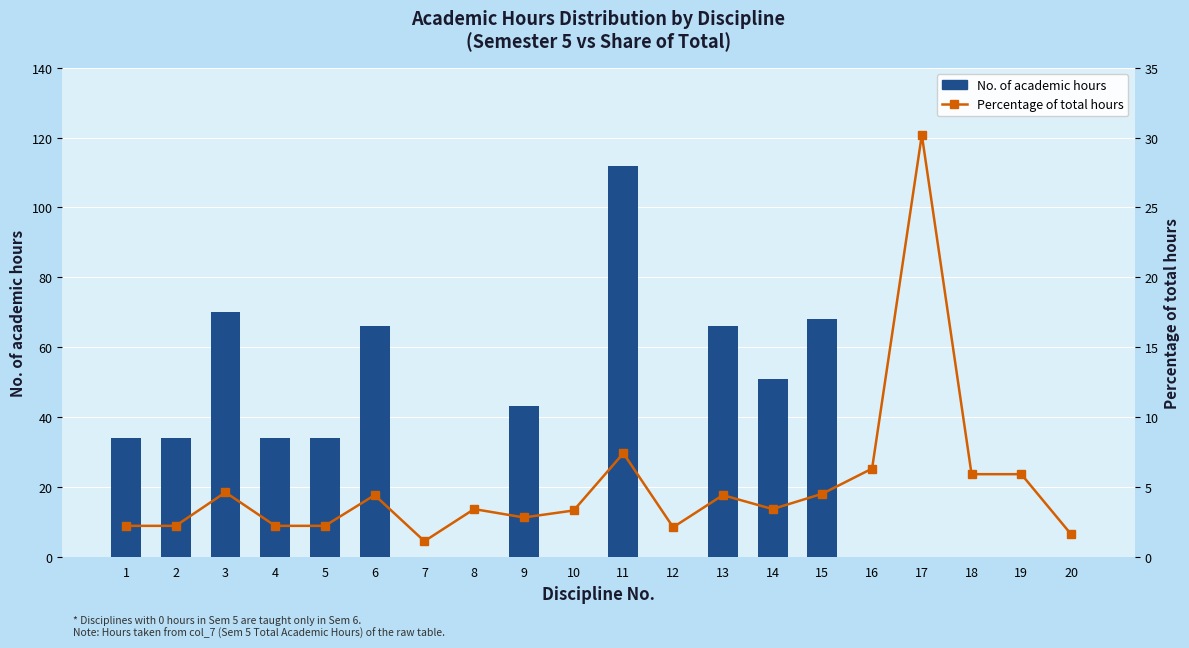

List the series in order of their overall mean, highest first.

No. of academic hours, Percentage of total hours